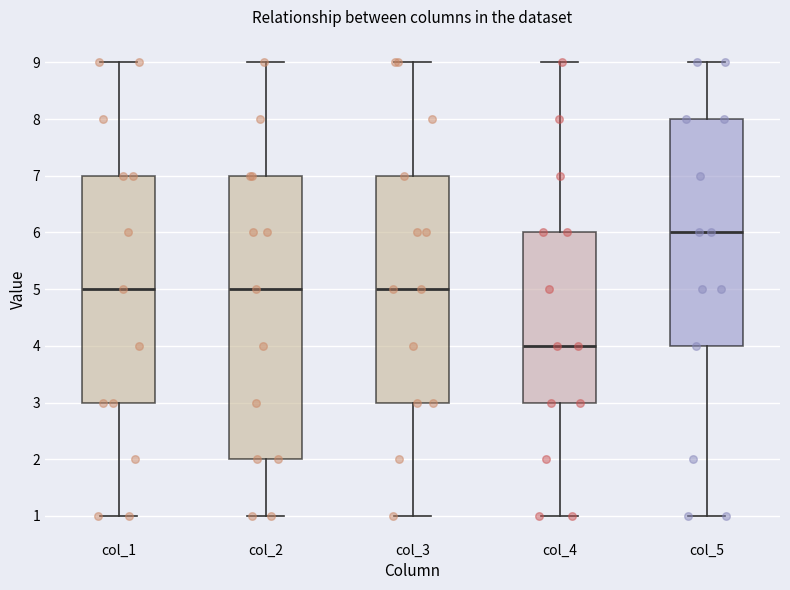

Comparing the boxes themselves (not the whiskers), which one is the tallest?

col_2